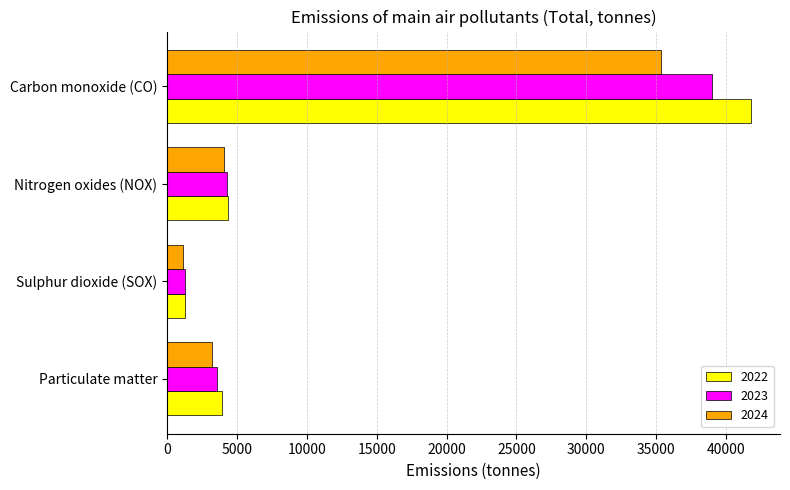

At how many categories does at least one series exceed 9833?

1